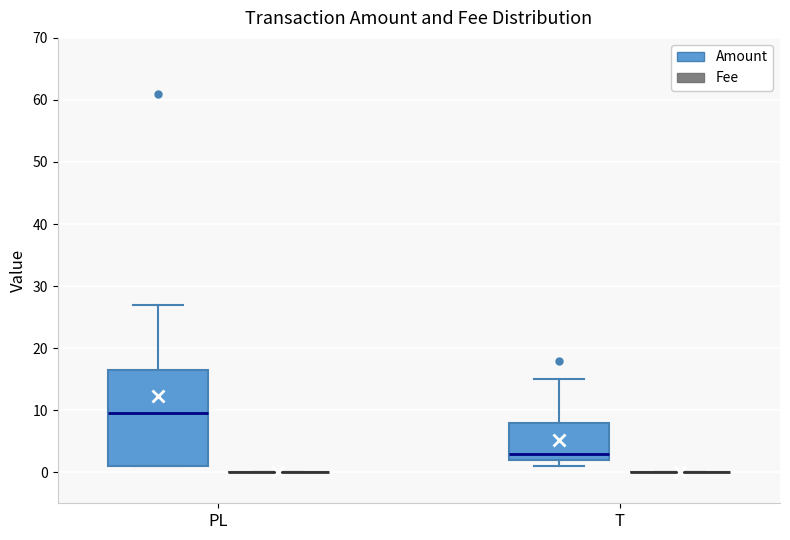

Reading left to right, read every box against the y-axis: the position of its median line, the range the box covers, and the ends of its whiskers. The values are not printed on the chart, so give them approximately, as read against the axis.

PL (Amount): median 10, box 1 to 17, whiskers 1 to 27
PL (Fee): box collapsed to a line at 0, whiskers 0 to 0
T (Amount): median 3, box 2 to 8, whiskers 1 to 15
T (Fee): box collapsed to a line at 0, whiskers 0 to 0